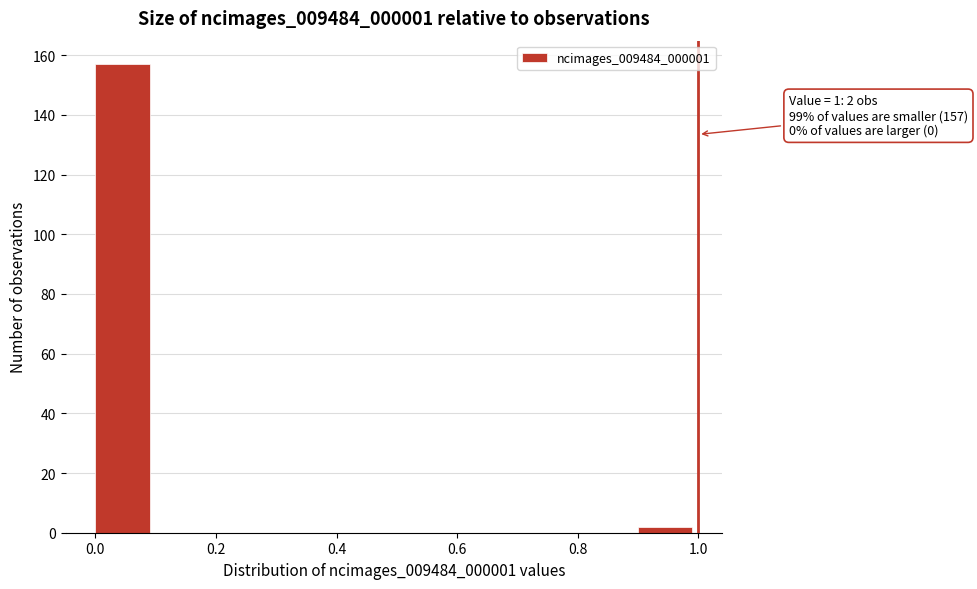

Over which range of the x-axis is the bar tallest?

0.0 to 0.1